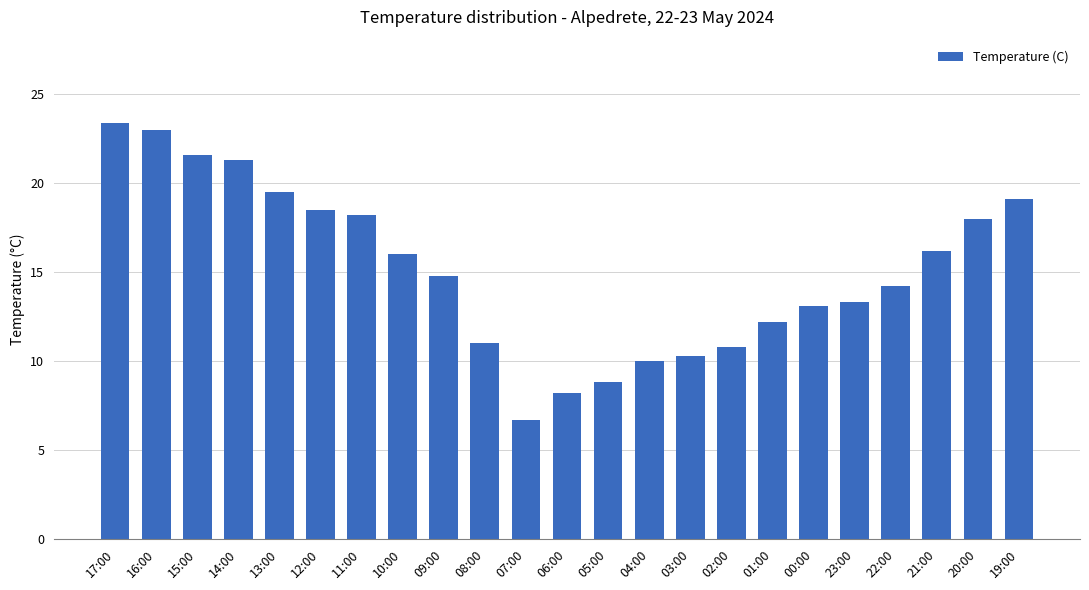

What is the greatest value displayed?

23.4